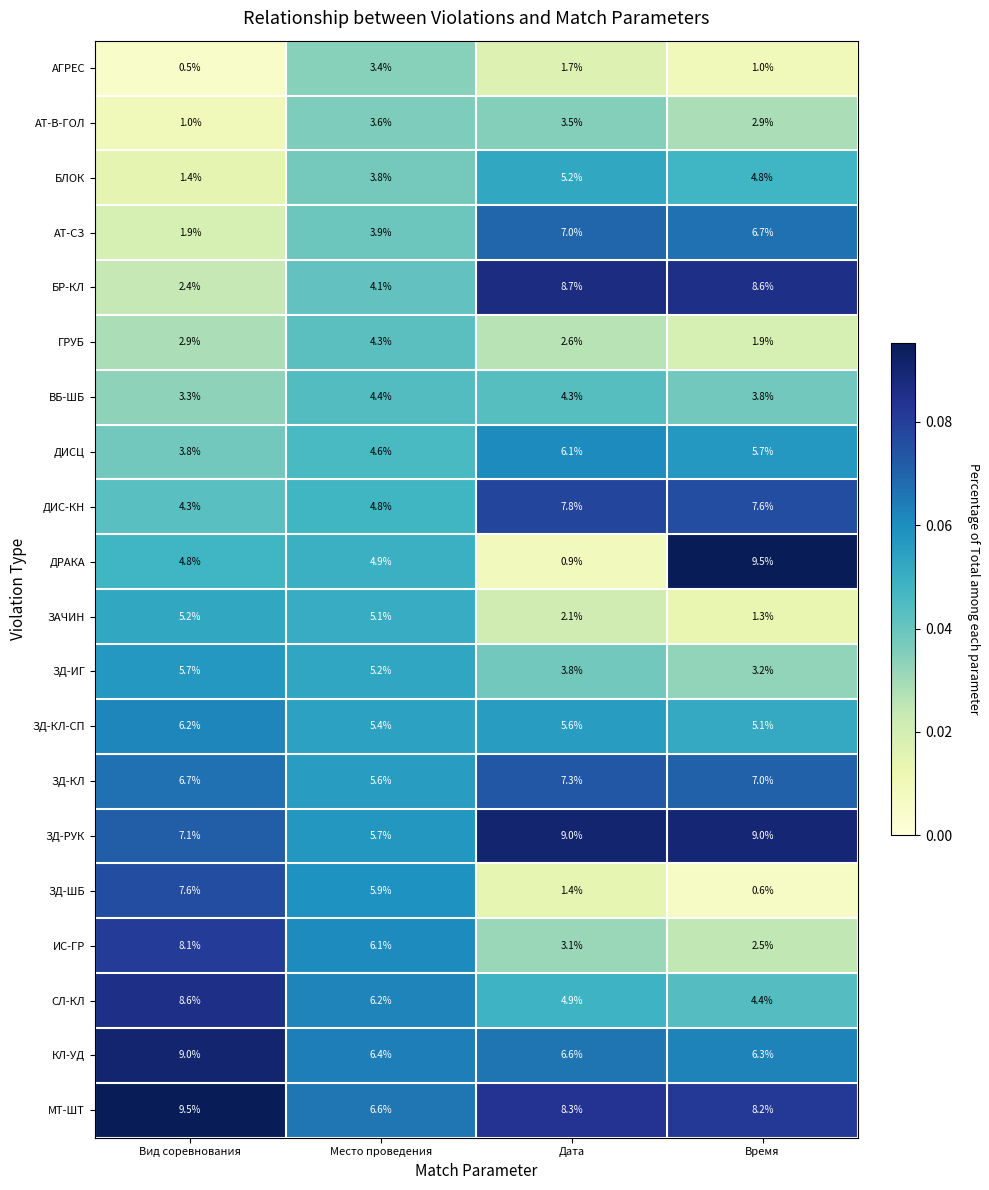

Between Место проведения and Дата, which series saw the biggest shift?

БР-КЛ